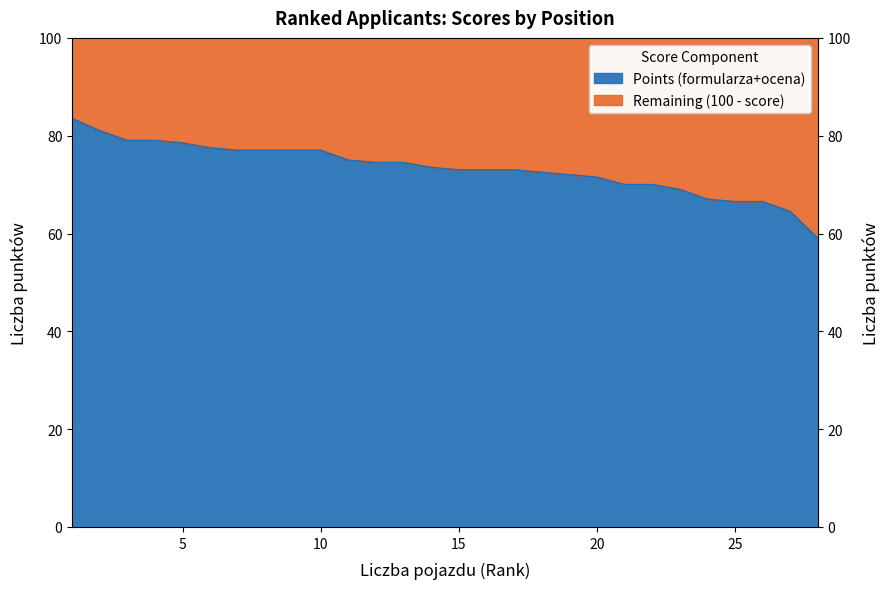

The value at 25 is 66.5. True or false?

True